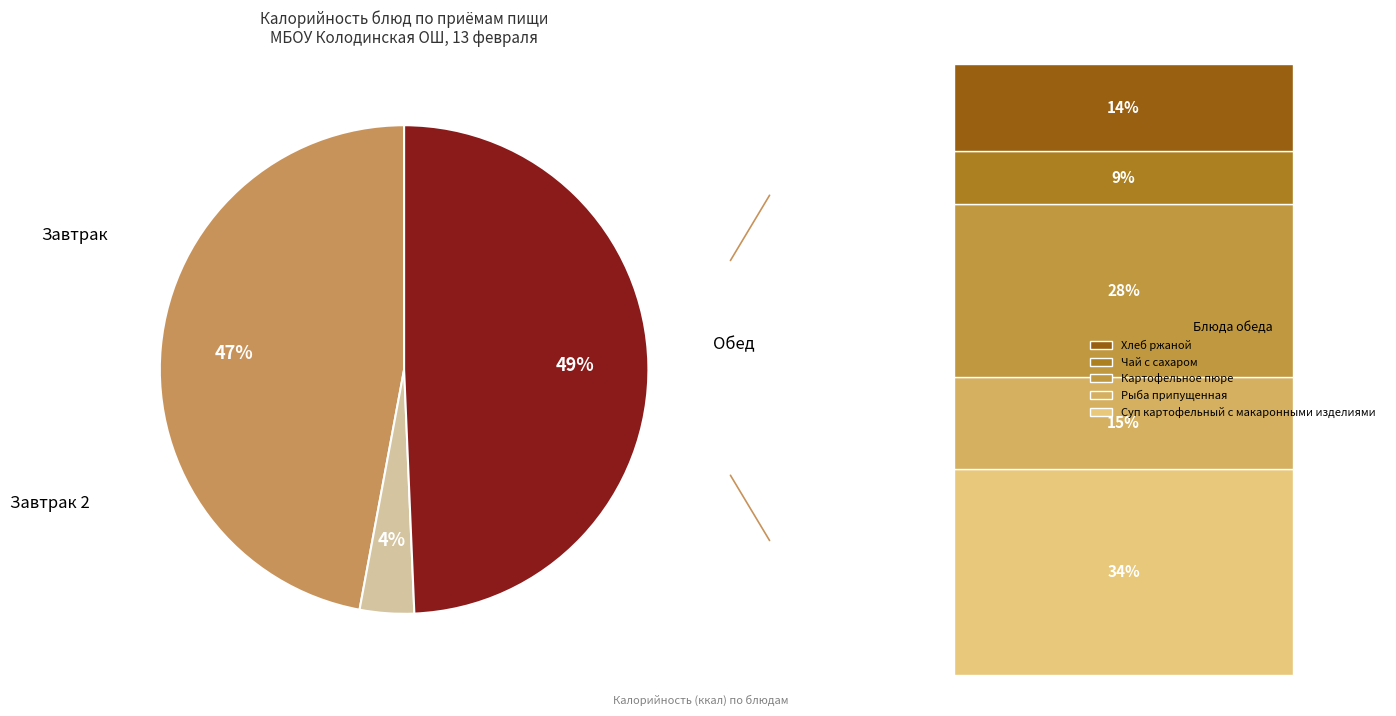

Is there a majority slice in this chart?

No